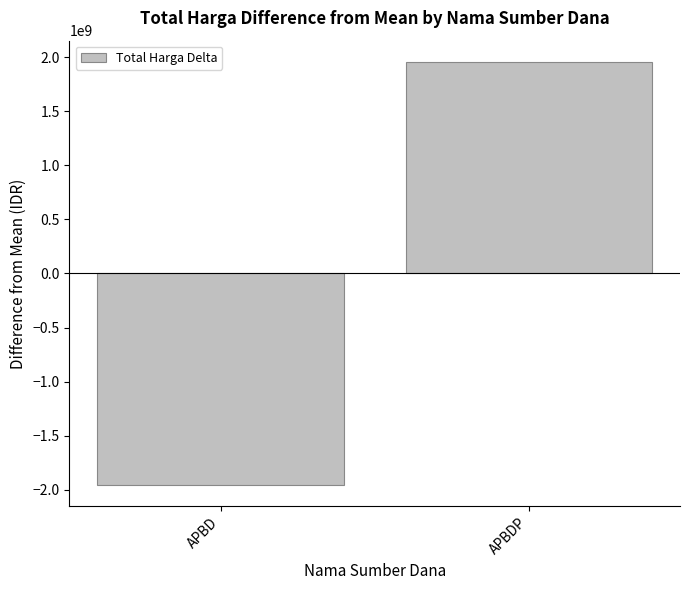

At which category does the chart reach its peak across all series?

APBDP